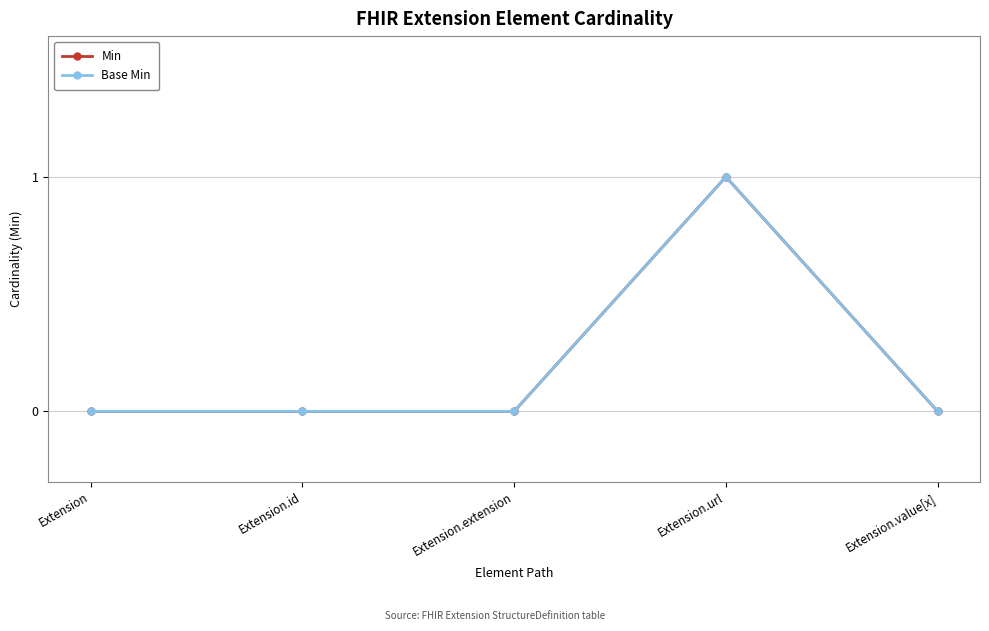

Does the chart have visible grid lines?

Yes